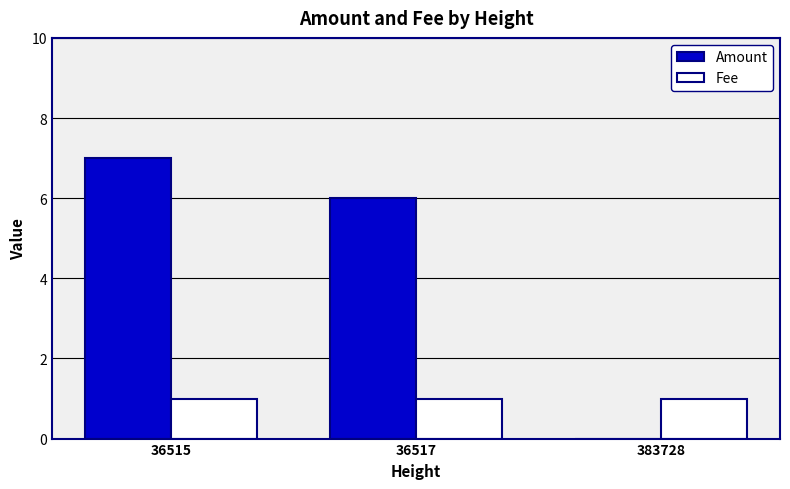

Which series changed the most between 36515 and 36517?

Amount